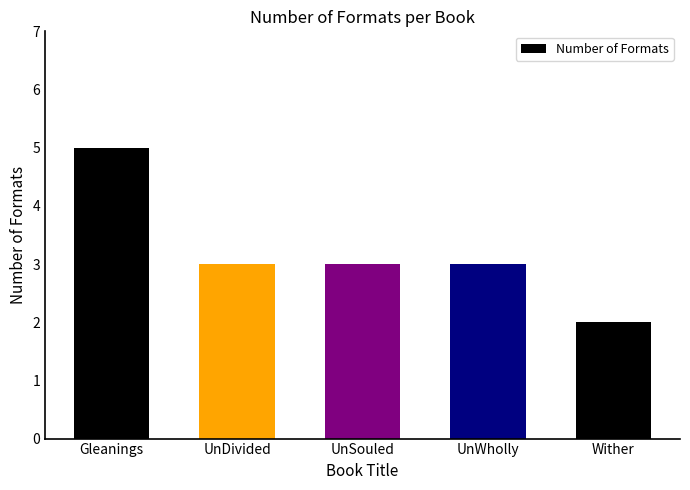

Reading right to left, list all the values displayed in this chart.

Wither=2	UnWholly=3	UnSouled=3	UnDivided=3	Gleanings=5